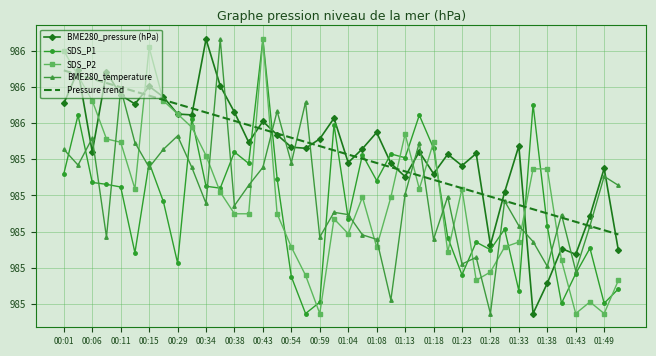

True or false: SDS_P2 and Pressure trend cross at least once.

True